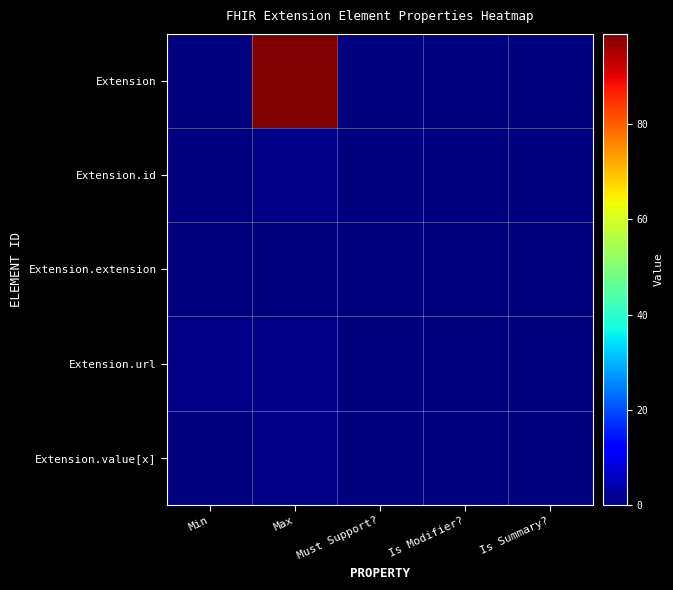

Reading left to right, what are all the values shown in this chart?

Extension: Min=0	Max=99	Must Support?=0	Is Modifier?=0	Is Summary?=0
Extension.id: Min=0	Max=1	Must Support?=0	Is Modifier?=0	Is Summary?=0
Extension.extension: Min=0	Max=0	Must Support?=0	Is Modifier?=0	Is Summary?=0
Extension.url: Min=1	Max=1	Must Support?=0	Is Modifier?=0	Is Summary?=0
Extension.value[x]: Min=0	Max=1	Must Support?=0	Is Modifier?=0	Is Summary?=0